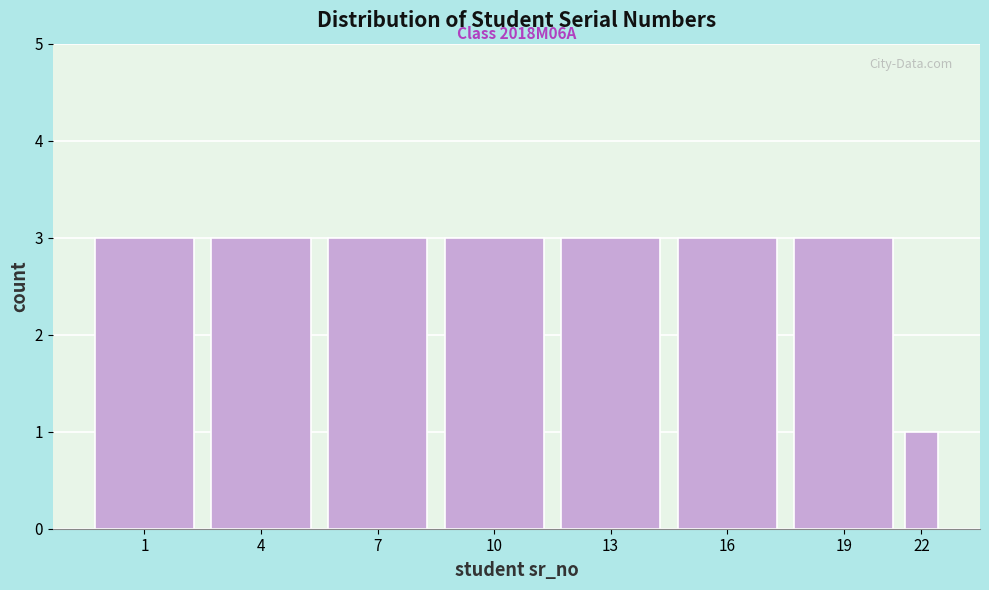

Reading left to right, what are all the values shown in this chart?

1=3	4=3	7=3	10=3	13=3	16=3	19=3	22=1